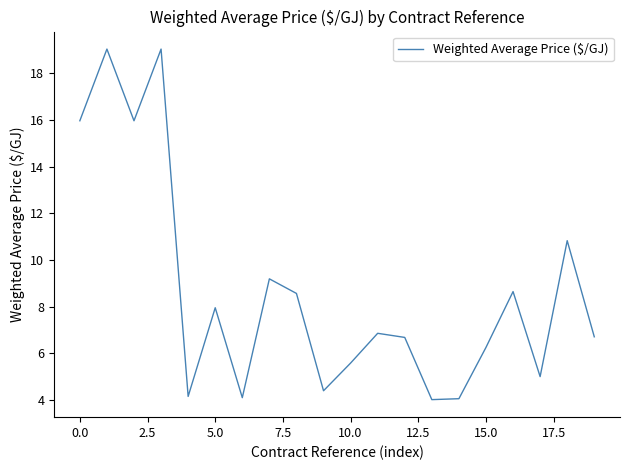

What is the difference between the maximum and minimum values?

15.0